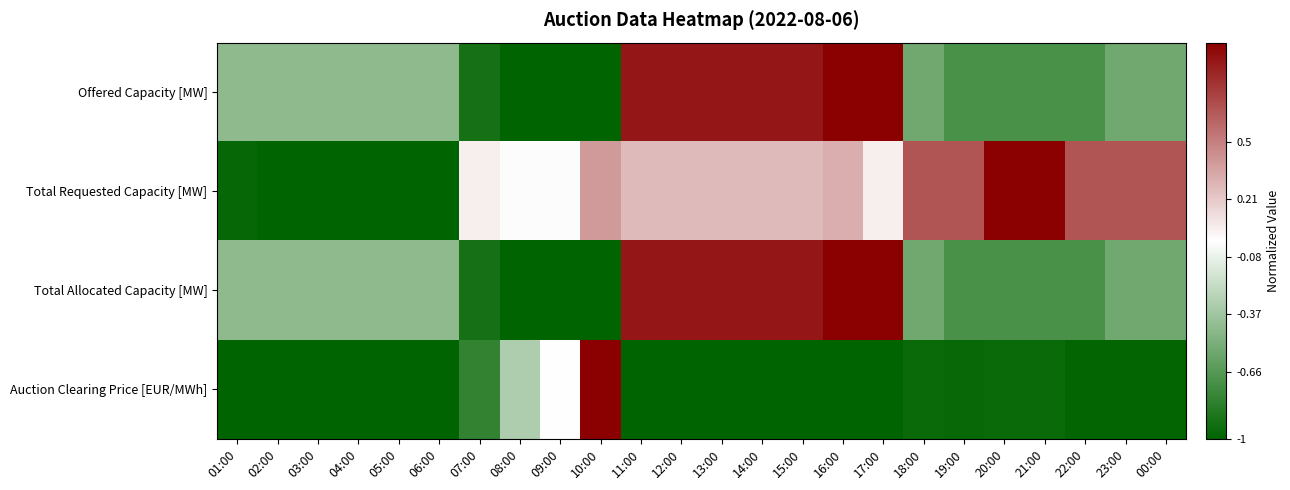

What is the smallest value displayed?

-1.0